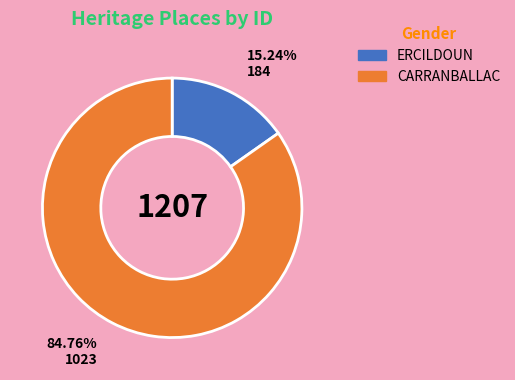

True or false: CARRANBALLAC accounts for 85% of the total.

True